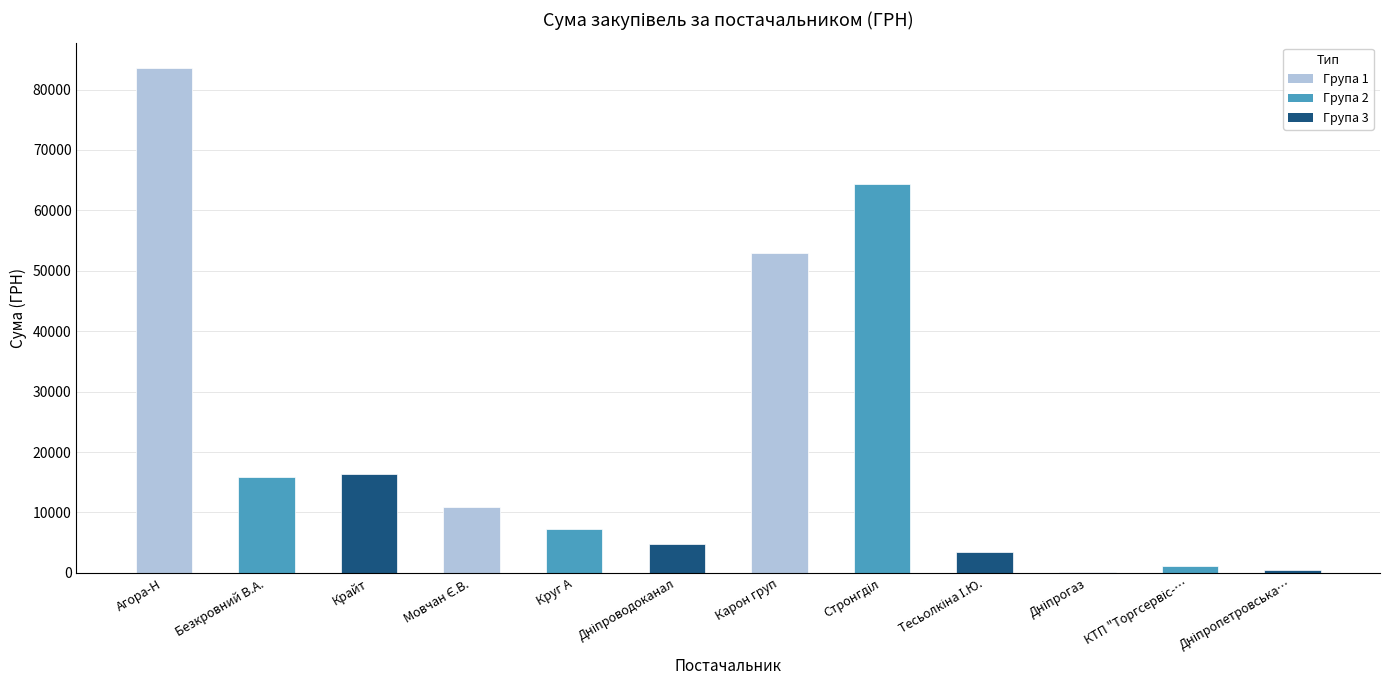

Which has a higher value, ТОВ "Агора-Н" or ТОВ "Карон груп"?

ТОВ "Агора-Н"